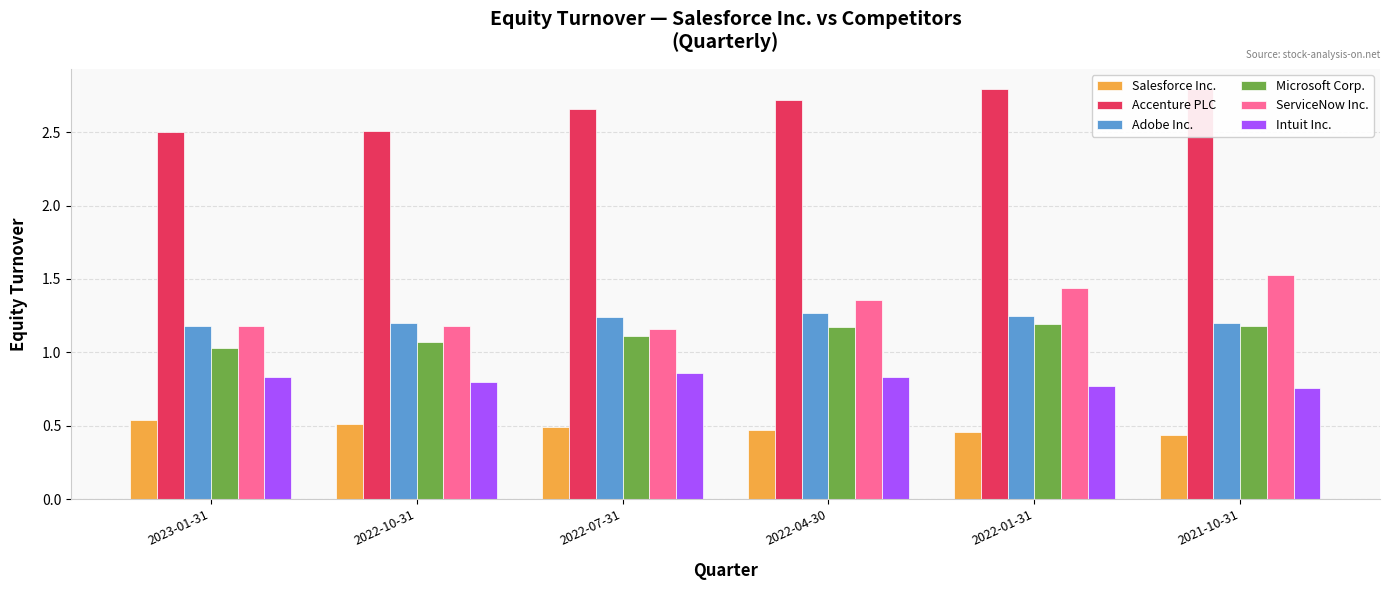

What are all the series names shown in the legend?

Salesforce Inc., Accenture PLC, Adobe Inc., Microsoft Corp., ServiceNow Inc., Intuit Inc.